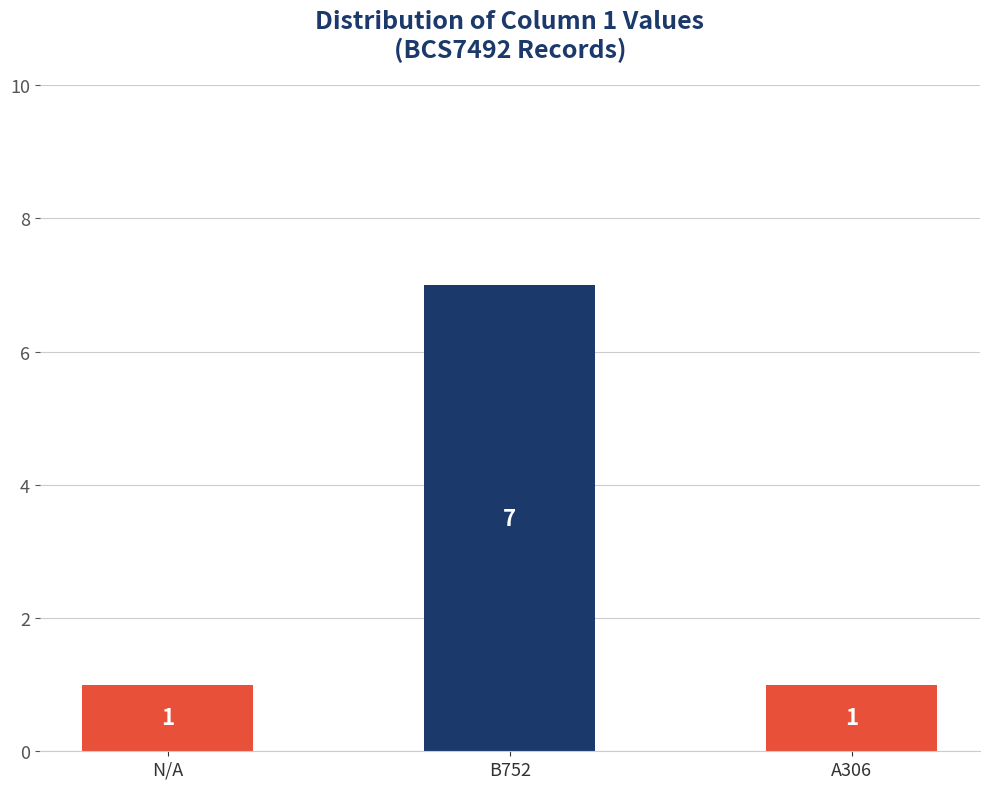

What is the maximum value shown in the chart?

7